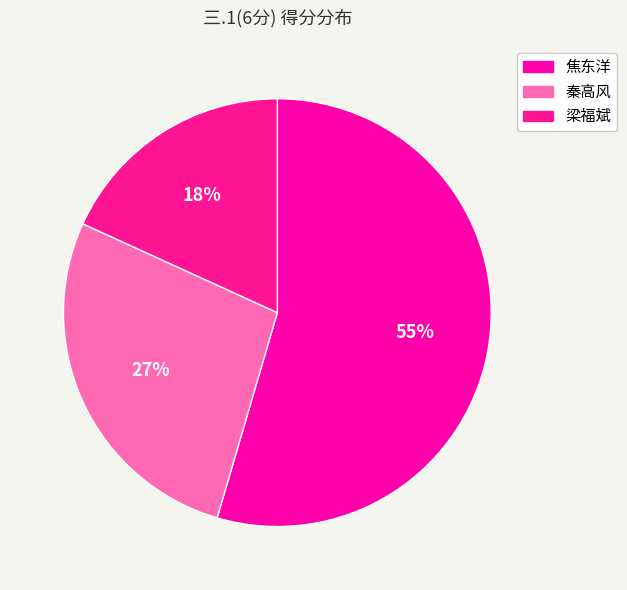

Rank the categories by value from lowest to highest.

梁福斌, 秦高风, 焦东洋